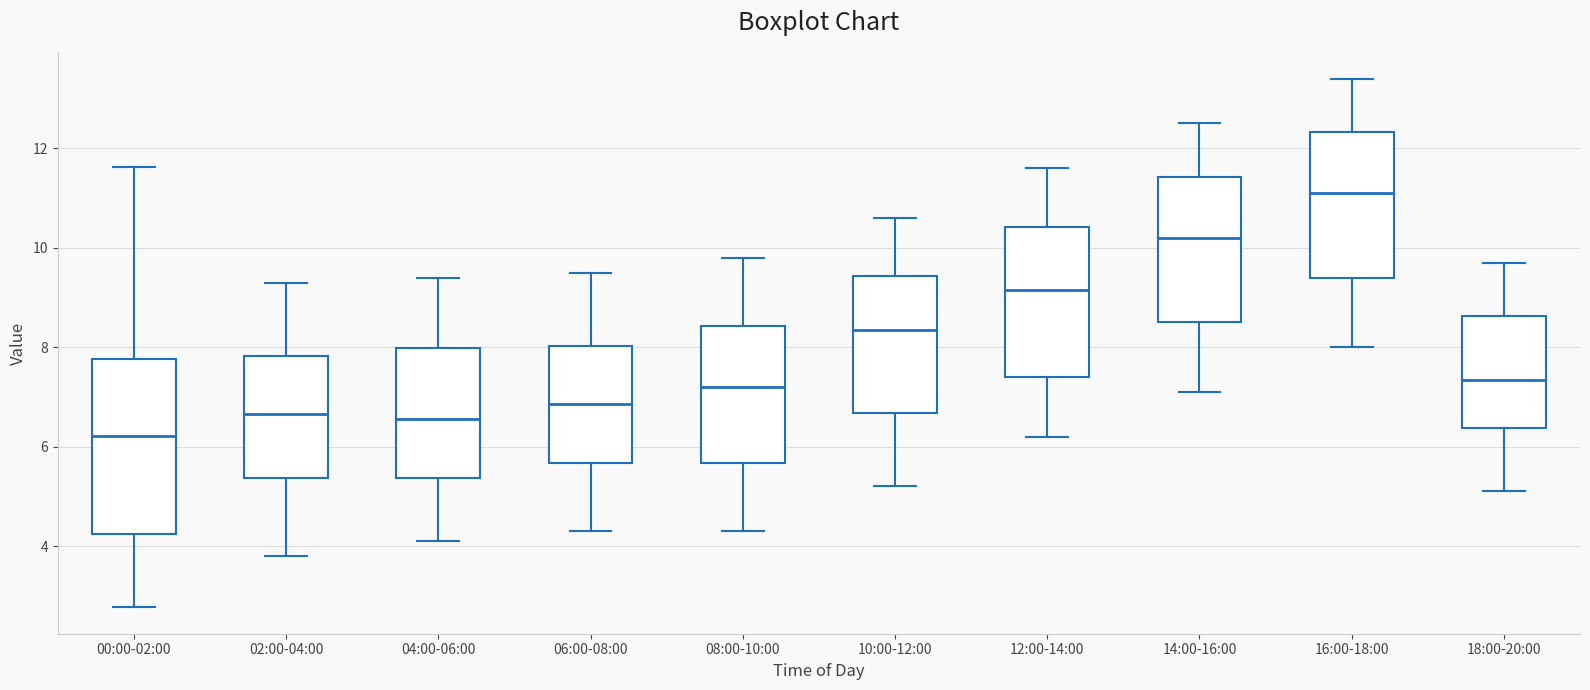

Reading left to right, read every box against the y-axis: the position of its median line, the range the box covers, and the ends of its whiskers. The values are not printed on the chart, so give them approximately, as read against the axis.

00:00-02:00: median 6.2, box 4.2 to 7.8, whiskers 2.8 to 11.6
02:00-04:00: median 6.6, box 5.4 to 7.8, whiskers 3.8 to 9.4
04:00-06:00: median 6.6, box 5.4 to 8.0, whiskers 4.2 to 9.4
06:00-08:00: median 6.8, box 5.6 to 8.0, whiskers 4.4 to 9.6
08:00-10:00: median 7.2, box 5.6 to 8.4, whiskers 4.4 to 9.8
10:00-12:00: median 8.4, box 6.6 to 9.4, whiskers 5.2 to 10.6
12:00-14:00: median 9.2, box 7.4 to 10.4, whiskers 6.2 to 11.6
14:00-16:00: median 10.2, box 8.6 to 11.4, whiskers 7.2 to 12.6
16:00-18:00: median 11.2, box 9.4 to 12.4, whiskers 8.0 to 13.4
18:00-20:00: median 7.4, box 6.4 to 8.6, whiskers 5.2 to 9.8